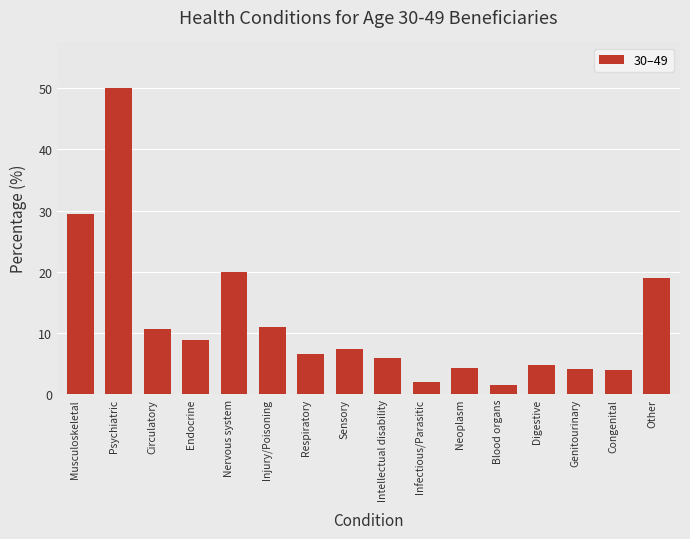

What is the sum of all values?

189.0